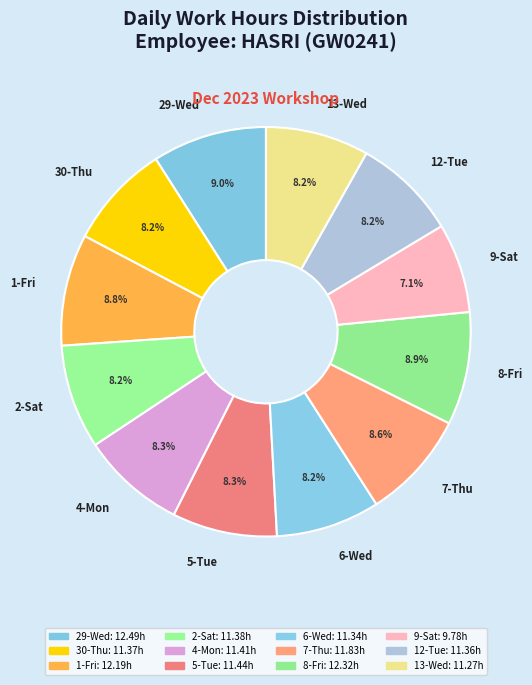

To the nearest percent, what percentage of the pie is 5-Tue?

8%